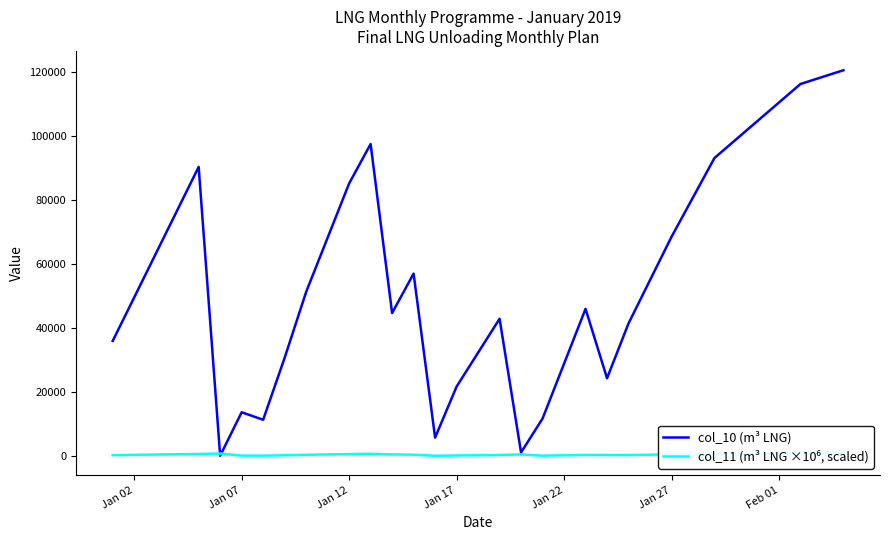

Does the chart have visible grid lines?

No